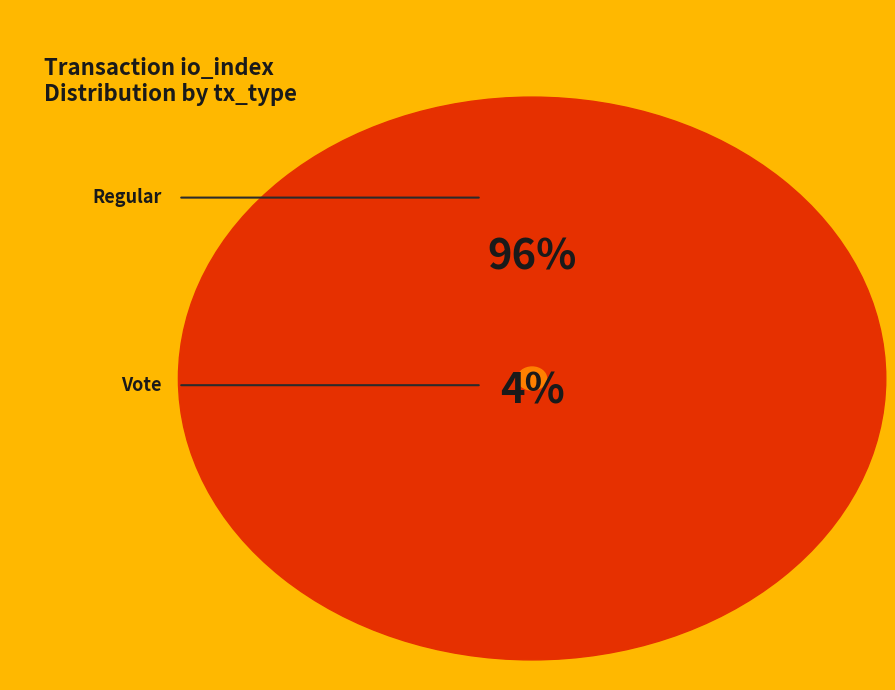

To the nearest percent, what is the difference between the Vote (io_index=2) and Regular (io_index=49) slice percentages?

92%